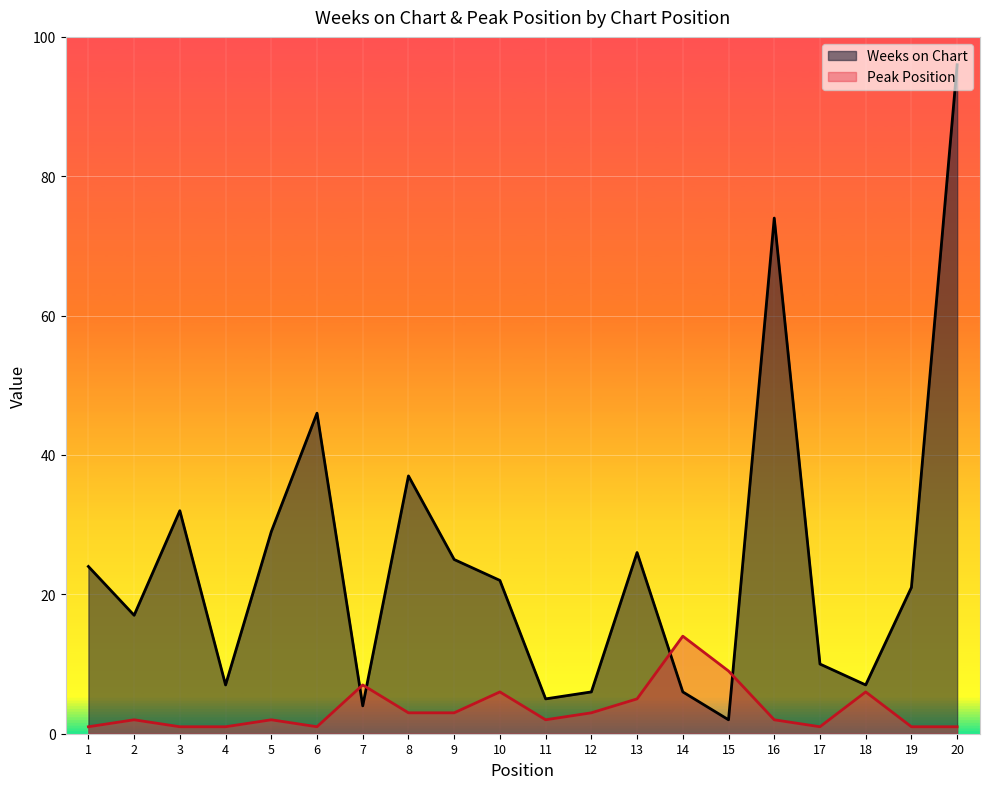

Reading right to left, extract all data points from this chart.

Weeks on Chart: 96	21	7	10	74	2	6	26	6	5	22	25	37	4	46	29	7	32	17	24
Peak Position: 1	1	6	1	2	9	14	5	3	2	6	3	3	7	1	2	1	1	2	1